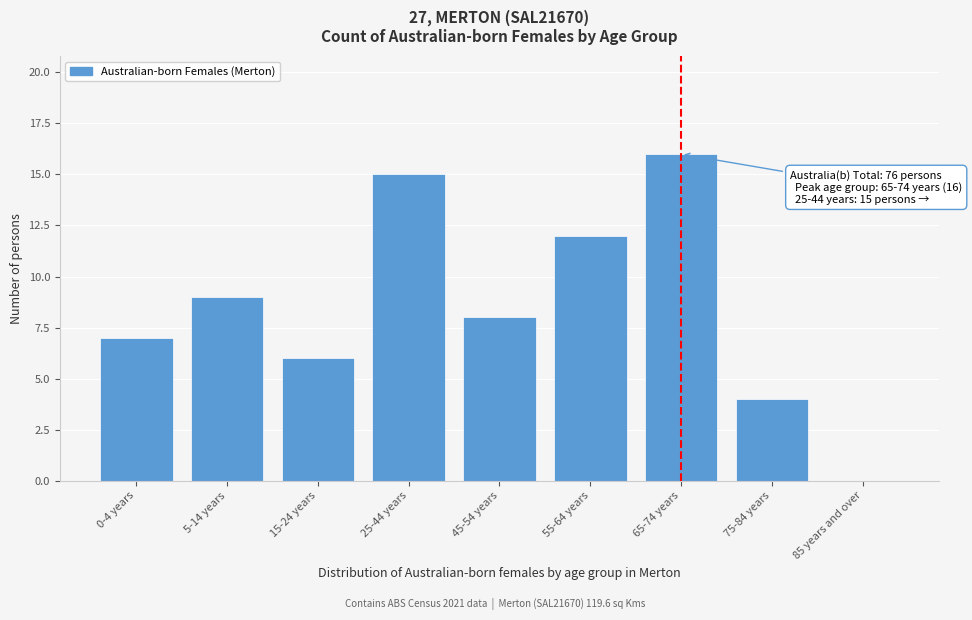

Reading left to right, extract all data points from this chart.

0-4 years=7	5-14 years=9	15-24 years=6	25-44 years=15	45-54 years=8	55-64 years=12	65-74 years=16	75-84 years=4	85 years and over=0